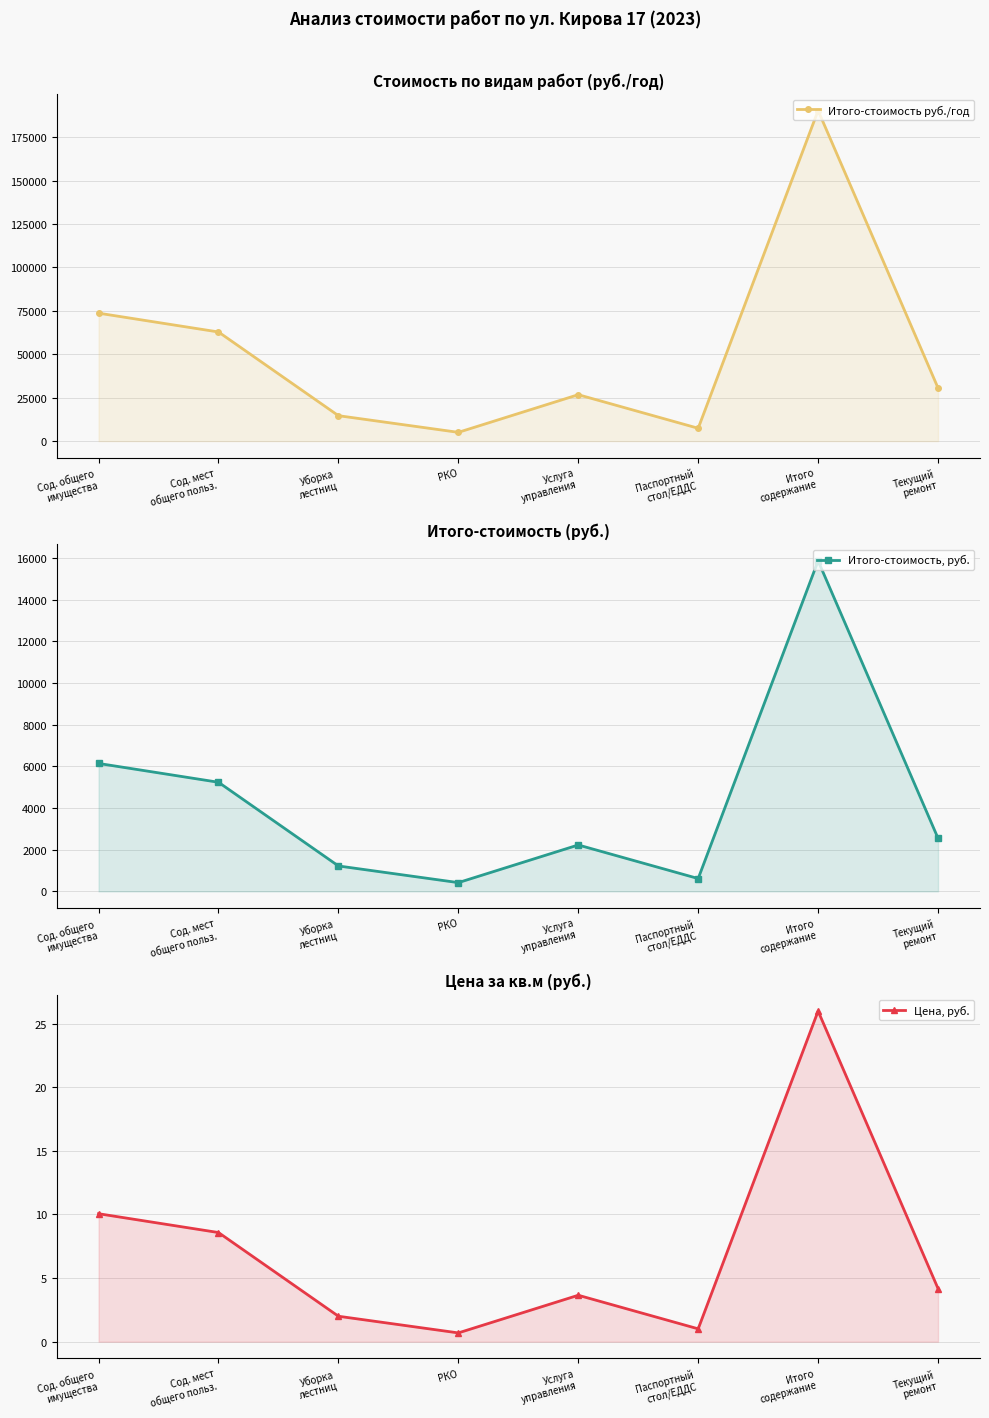

What value does the Итого-стоимость руб./год series have at Итого
содержание?

190402.7